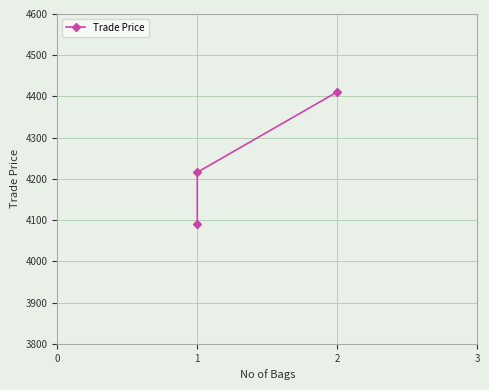

What is the sum of all values?

12718